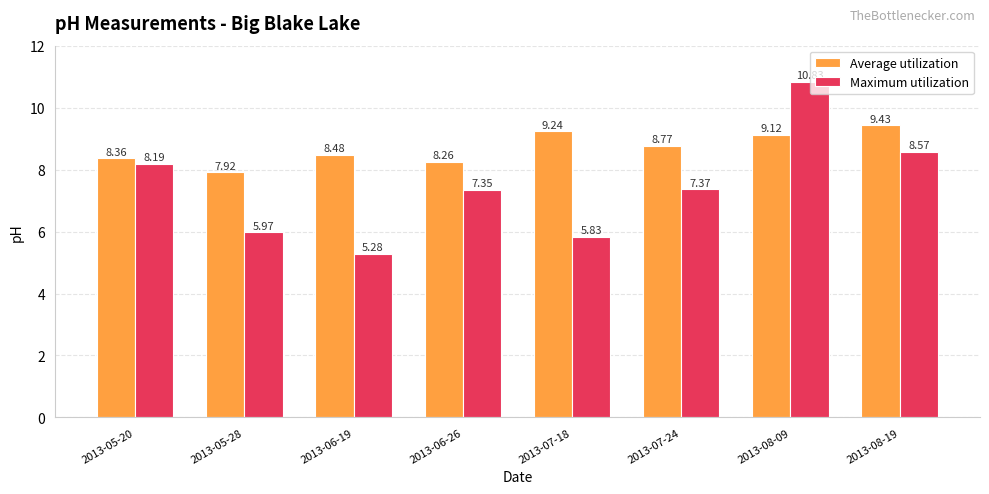

True or false: Maximum utilization has a value of 1.1 at 2013-06-19.

False